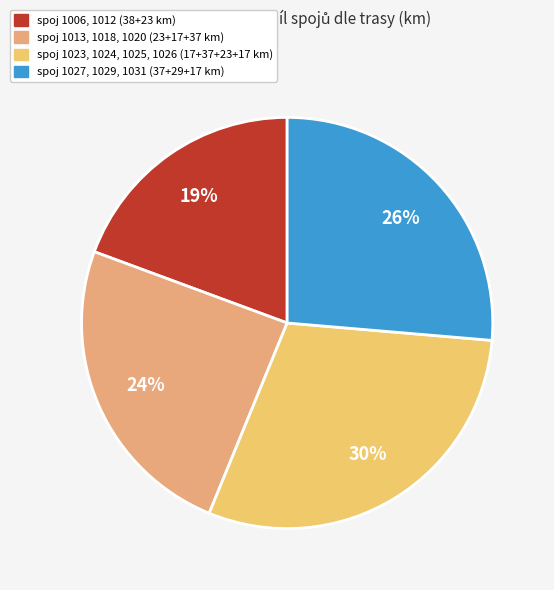

Is there a majority slice in this chart?

No